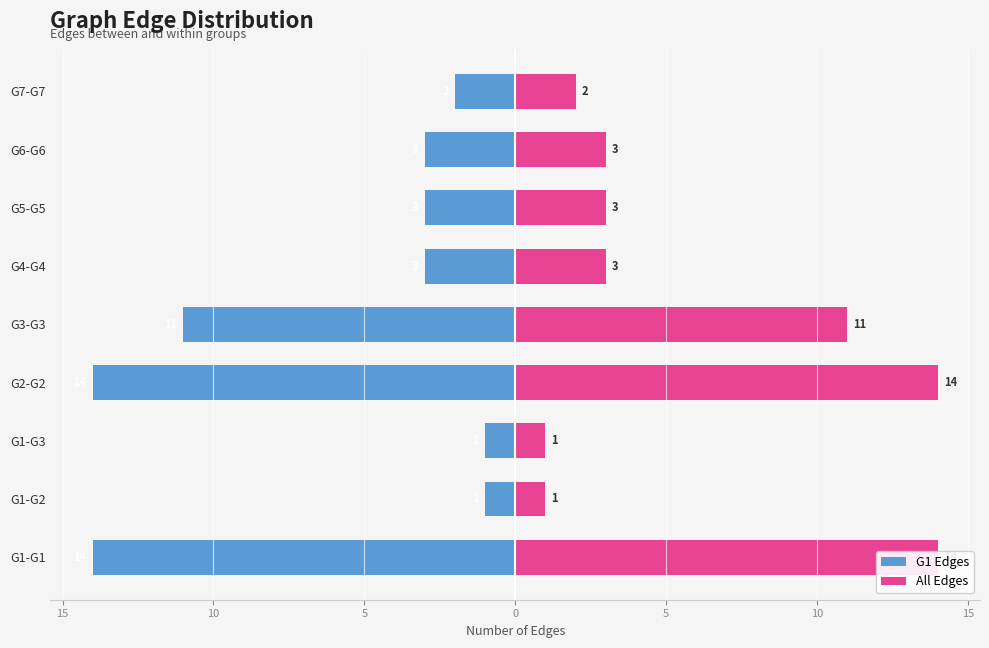

Rank the series by their maximum value, from lowest to highest.

G1 Edges, All Edges